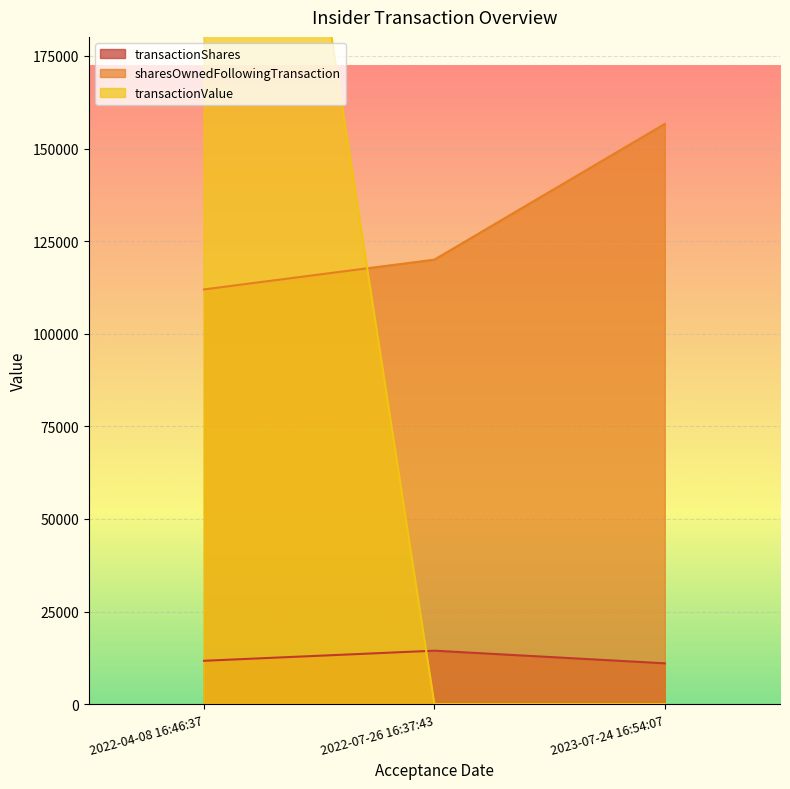

At which label does transactionShares reach its peak?

2022-07-26 16:37:43